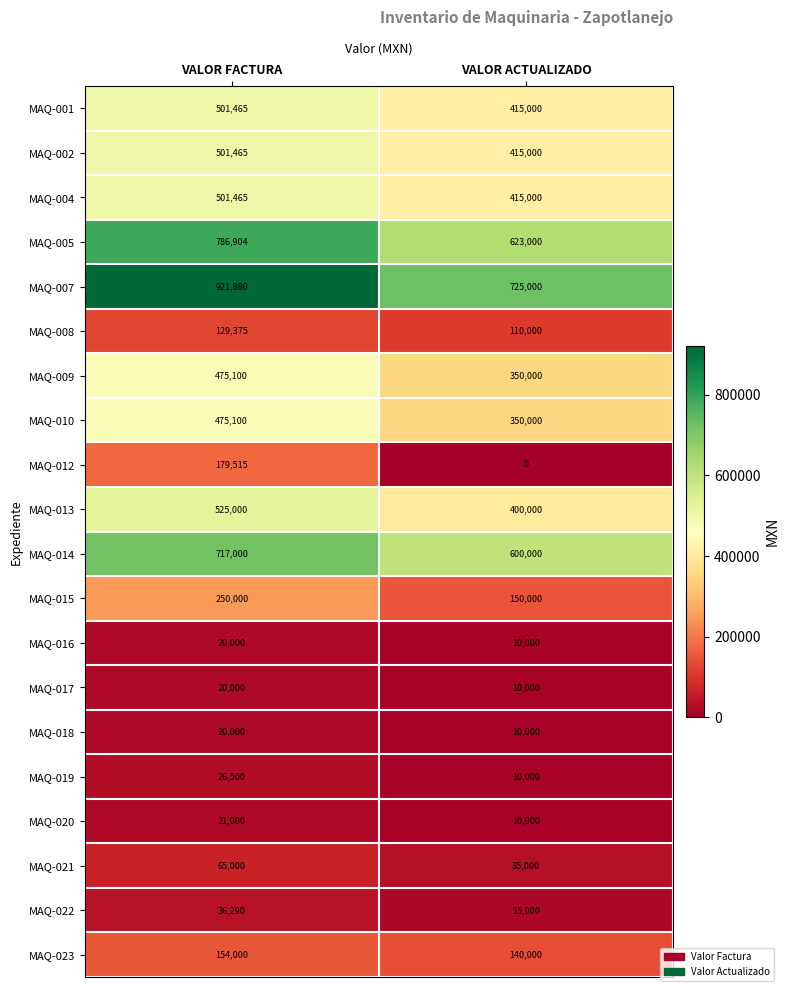

Which series has the largest total across all categories?

MAQ-007